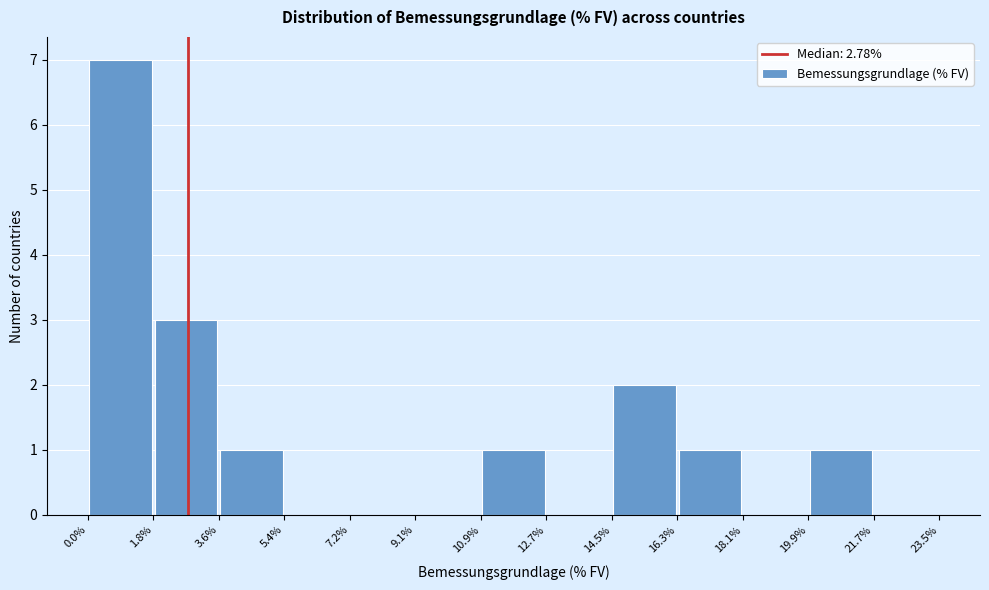

How tall is the bar that spans 14.5% to 16.3% on the x-axis? The values are not printed on the chart, so give them approximately, as read against the axis.

2